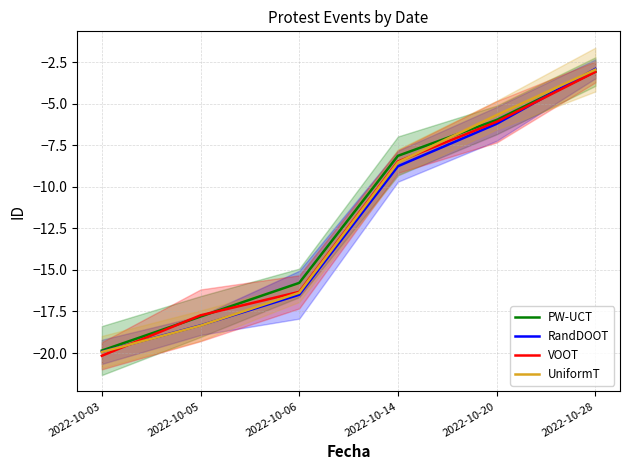

True or false: VOOT has more than 0 points higher than both neighbors.

False